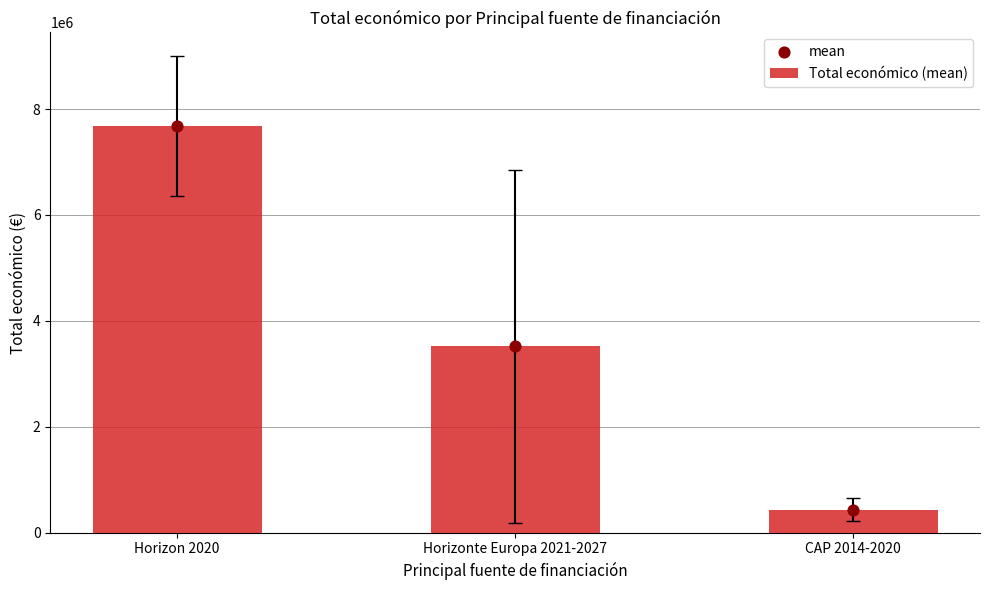

Which series contains the highest Y value?

Total económico (mean)